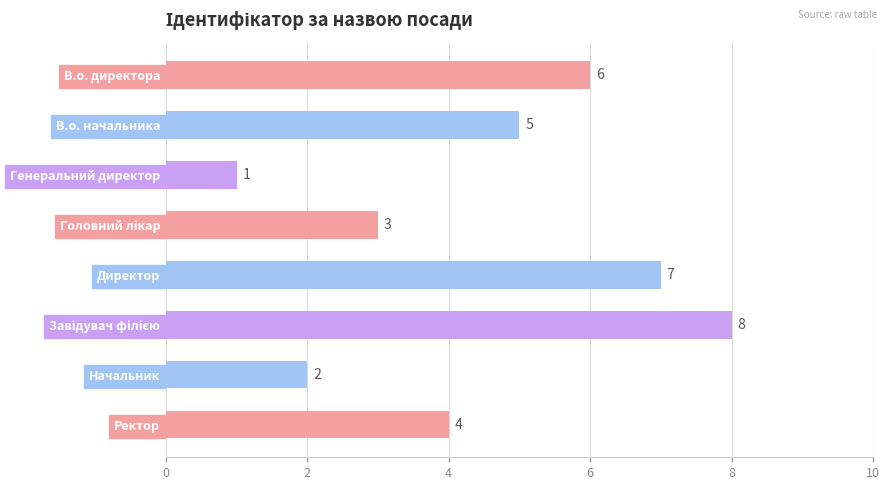

How many series are shown in this chart?

1